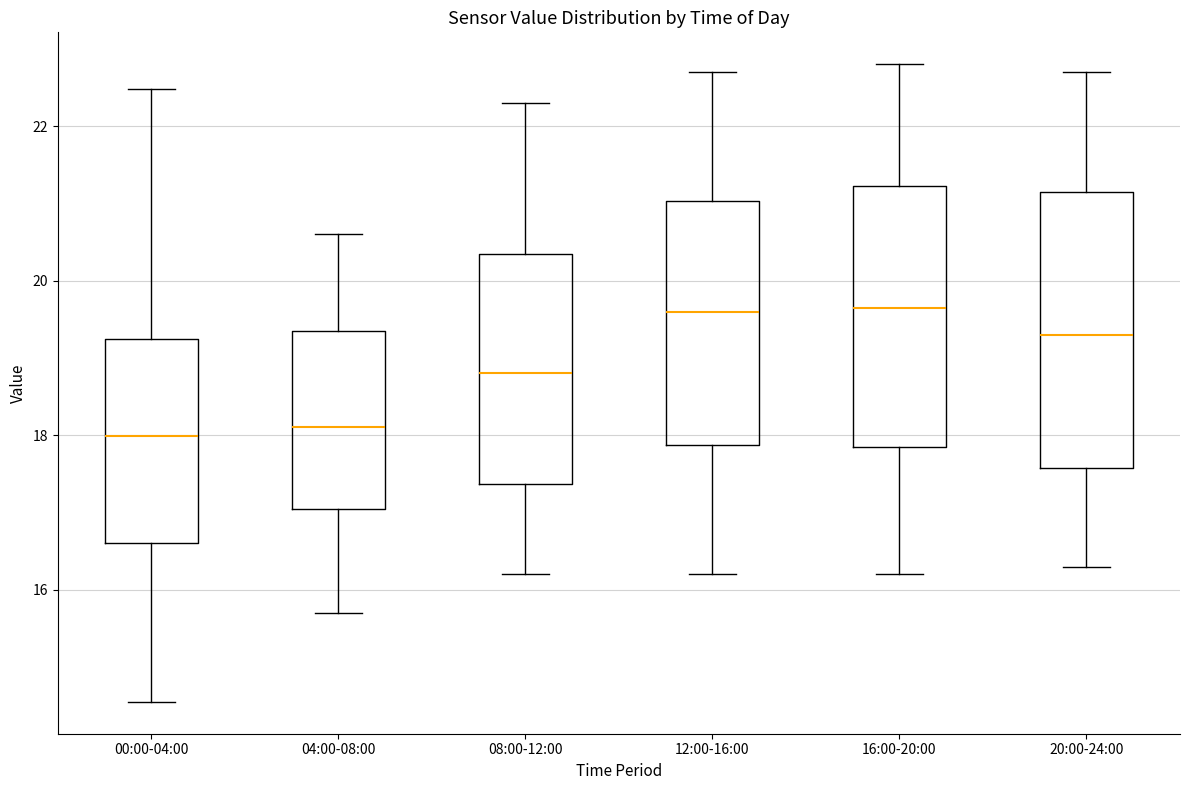

Where does the lower whisker of the box for 16:00-20:00 end on the y-axis? The values are not printed on the chart, so give them approximately, as read against the axis.

16.2